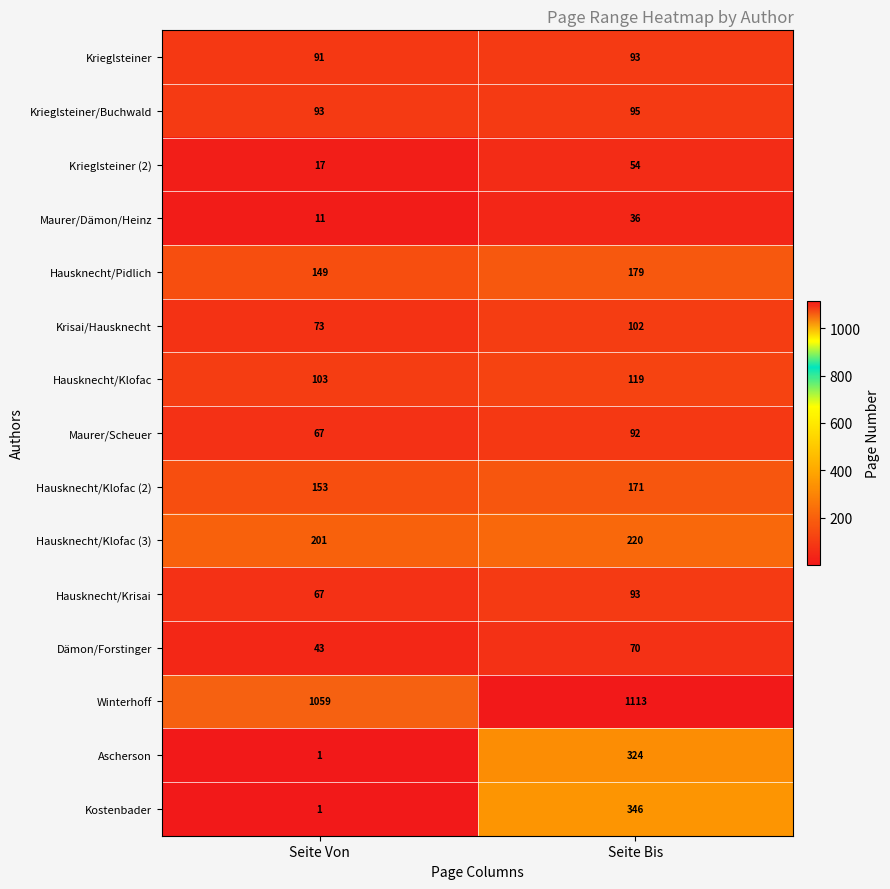

At which label does Maurer/Dämon/Heinz reach its peak?

Seite Bis